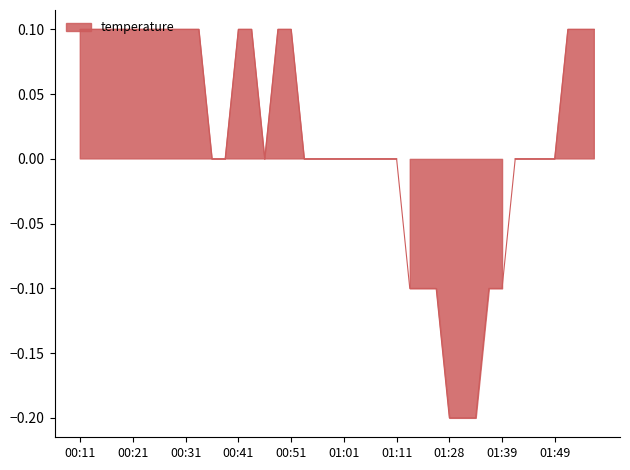

True or false: the data has more than 1 interior local peaks.

False